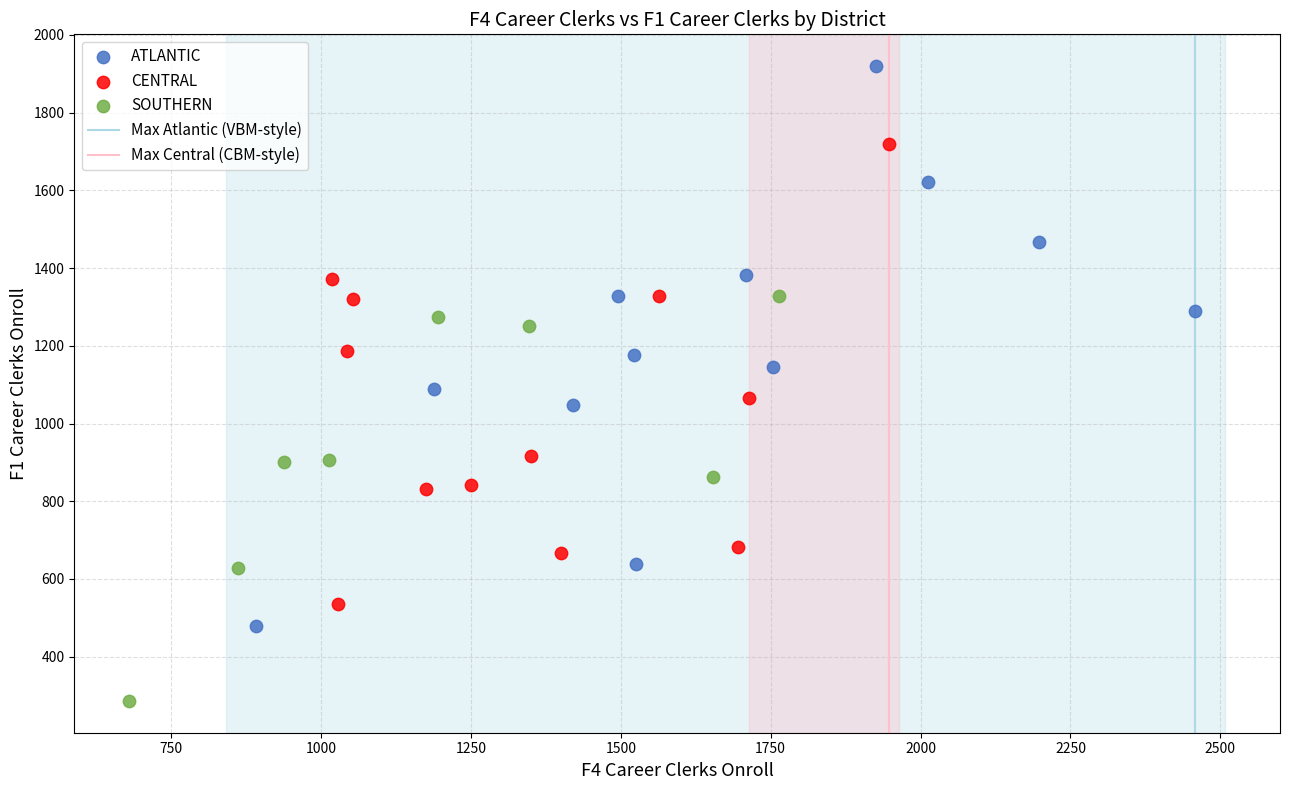

Which series reaches the maximum Y coordinate?

ATLANTIC